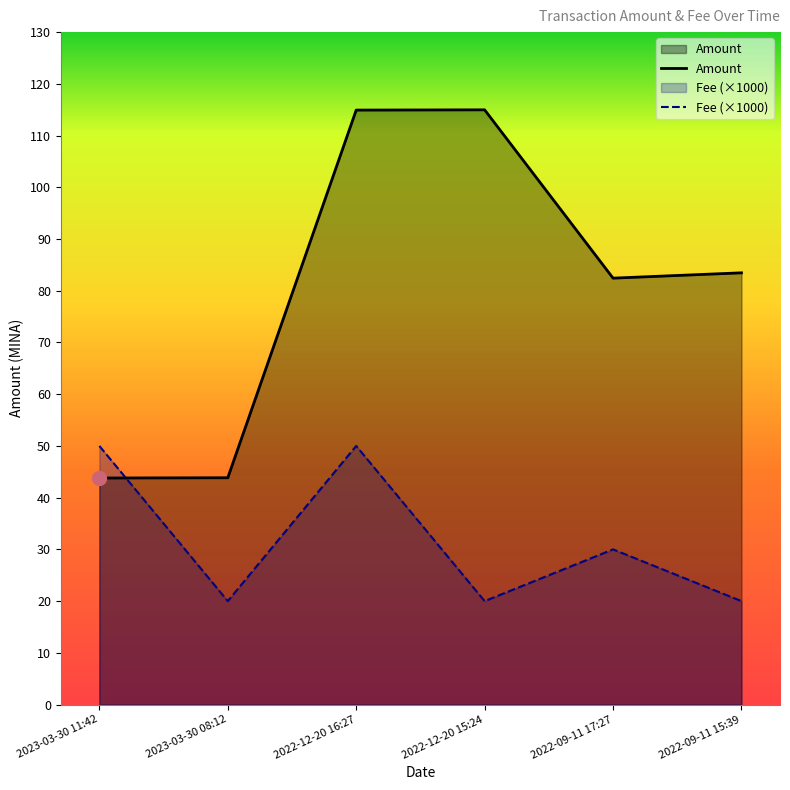

Does the chart have visible grid lines?

No